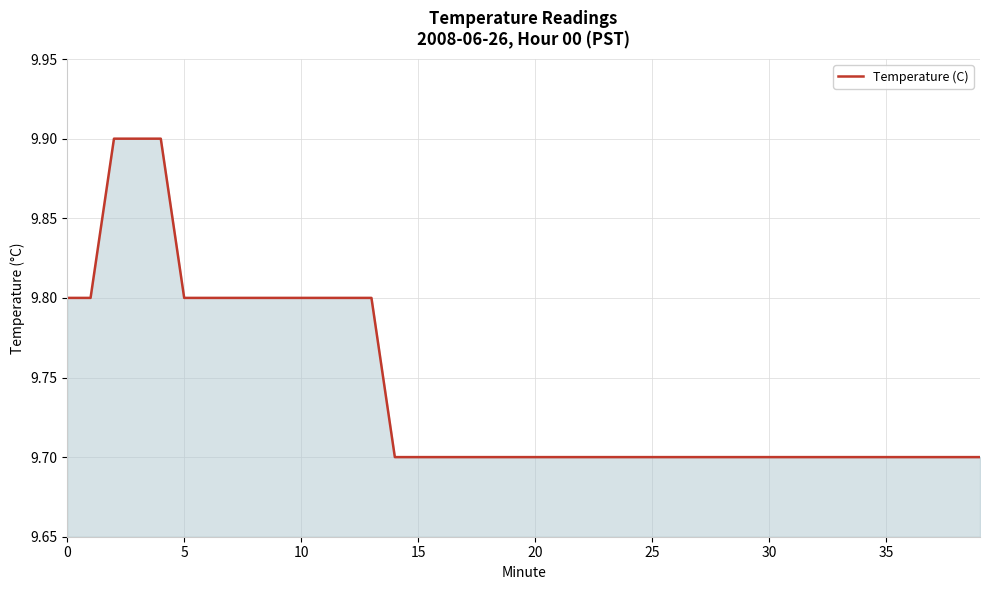

What is the maximum value shown in the chart?

9.9